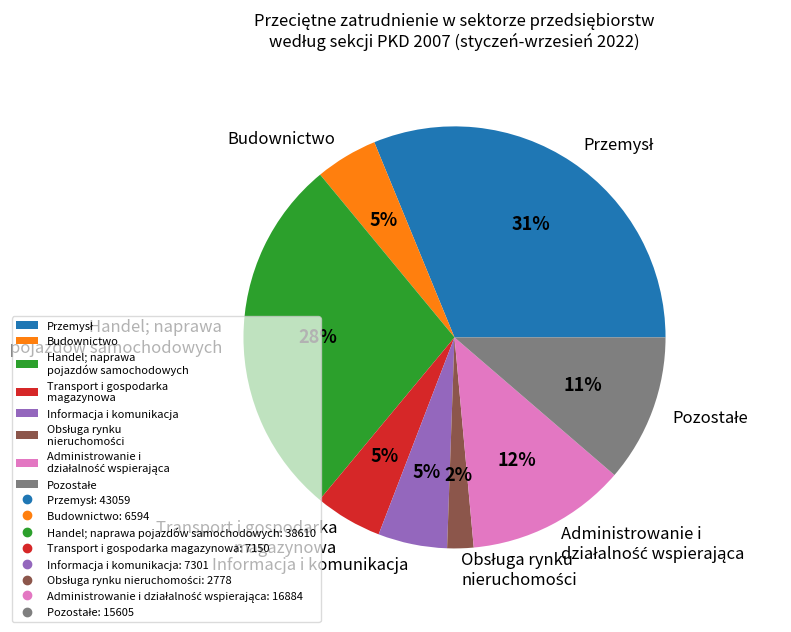

To the nearest percent, what portion does Budownictwo represent?

5%